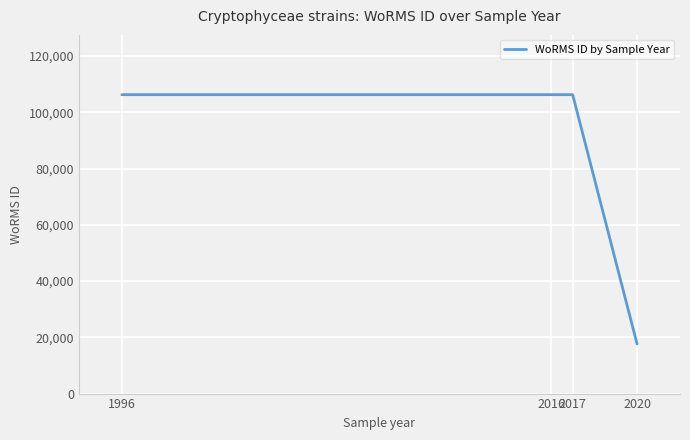

Count the number of categories in the chart.

4